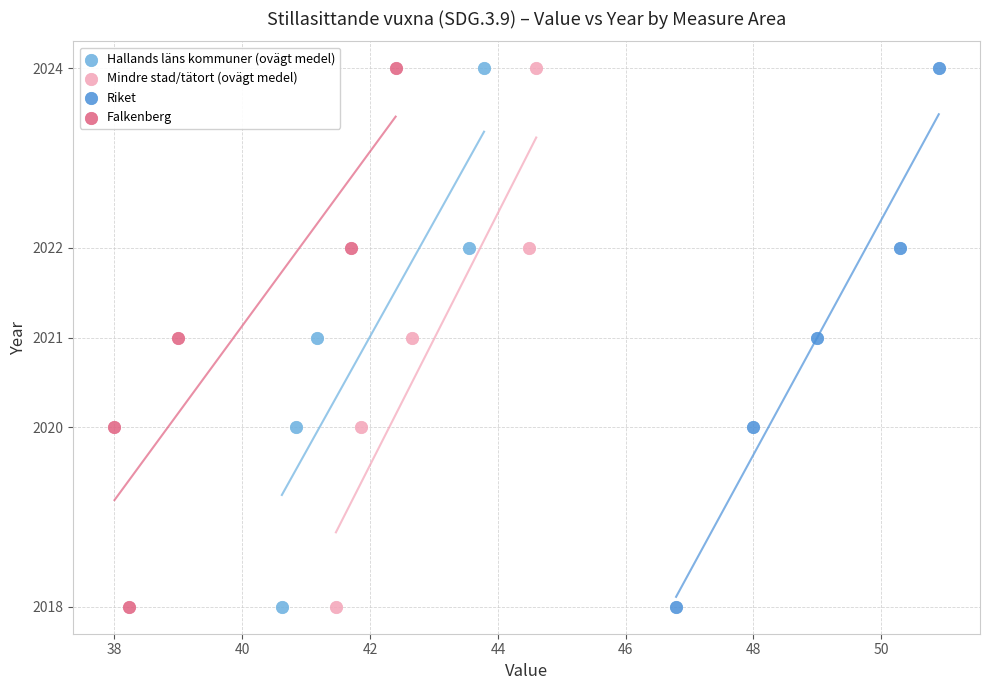

What are all the series names shown in the legend?

Hallands läns kommuner (ovägt medel), Mindre stad/tätort (ovägt medel), Riket, Falkenberg